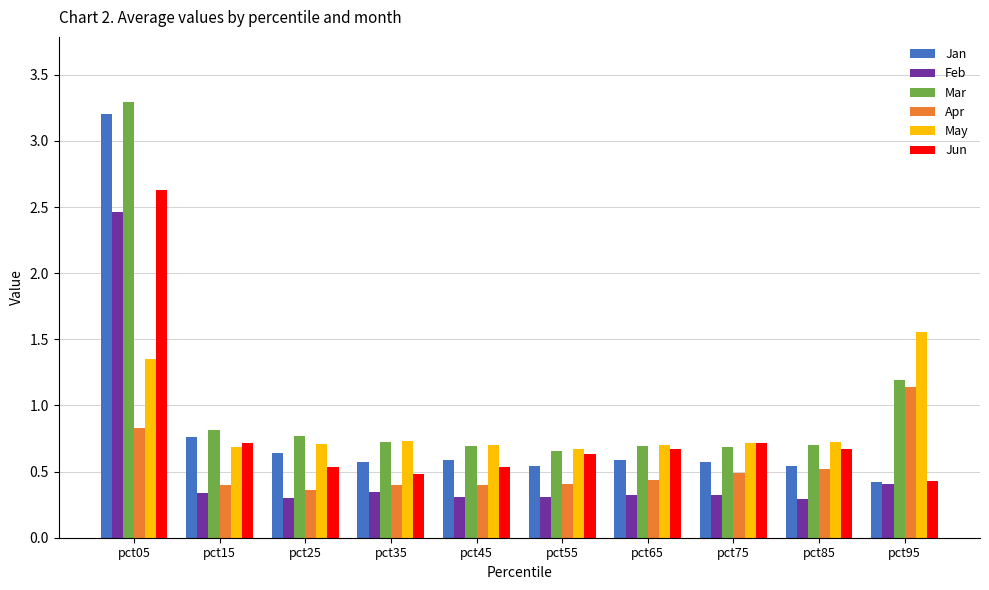

Is it true that Apr equals 0.4 at pct15?

True